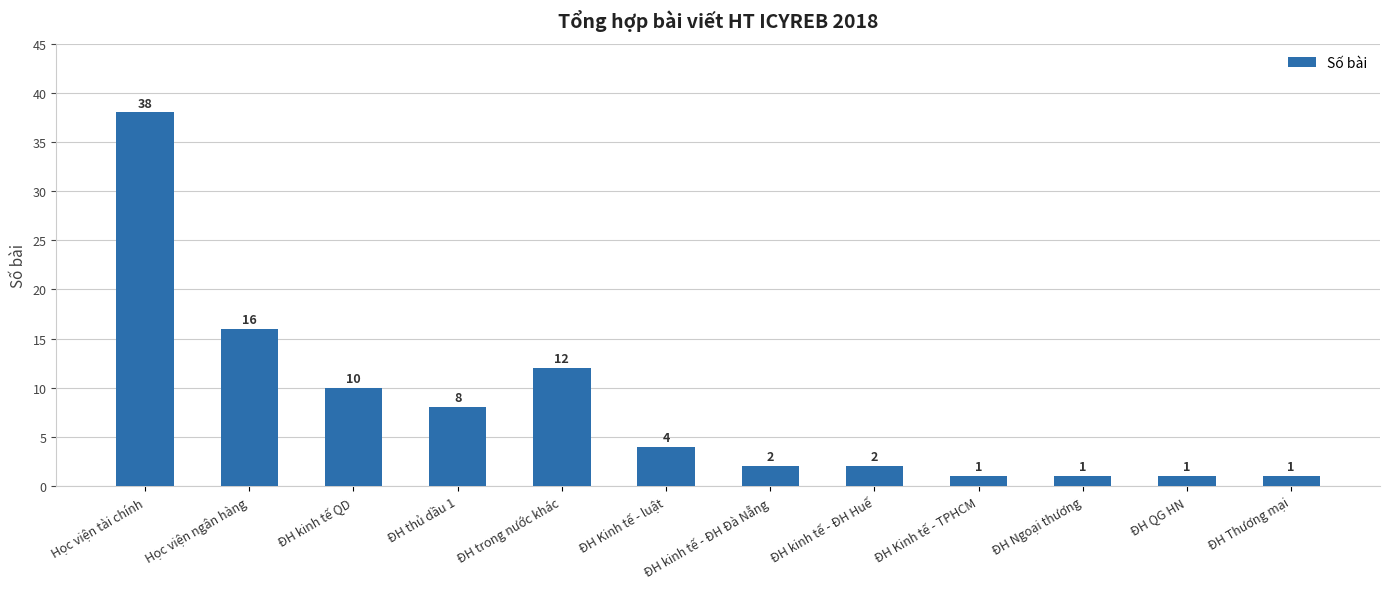

Reading left to right, list all the values displayed in this chart.

38	16	10	8	12	4	2	2	1	1	1	1